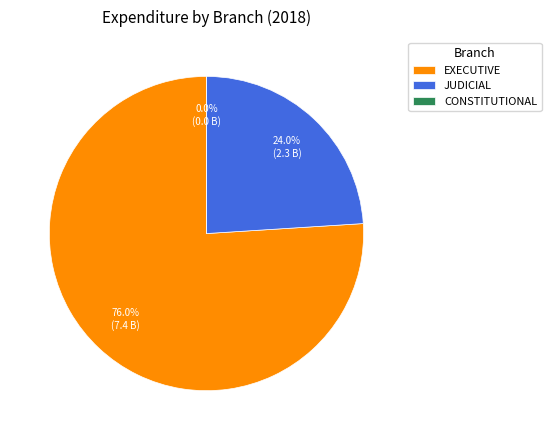

Which category accounts for the majority?

EXECUTIVE